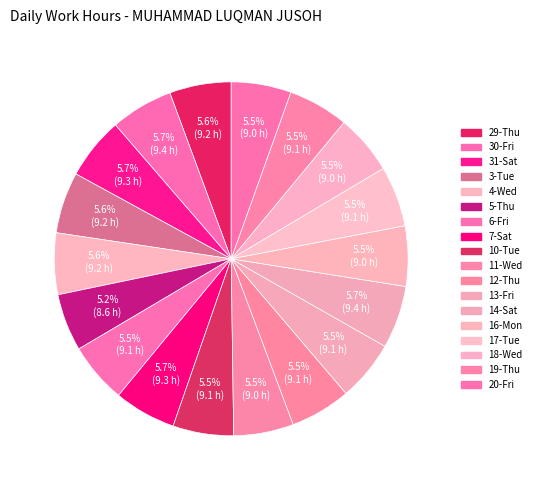

How many segments does this pie chart have?

18